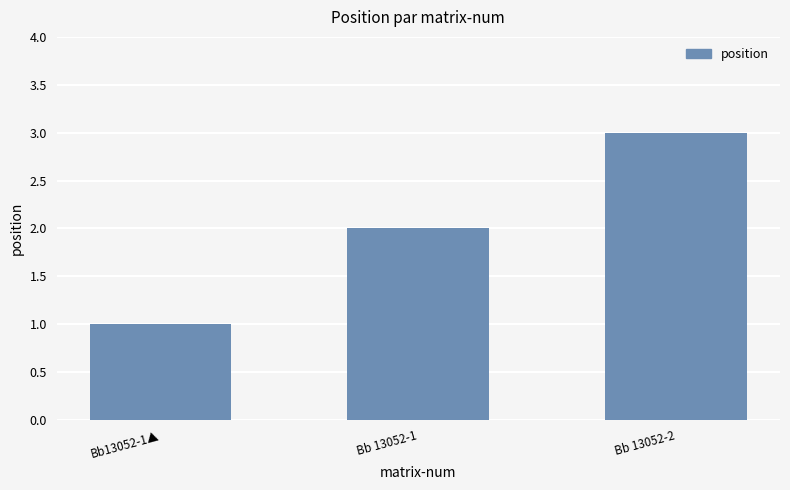

List the labels in order of value, largest first.

Bb 13052-2, Bb 13052-1, Bb13052-1▲